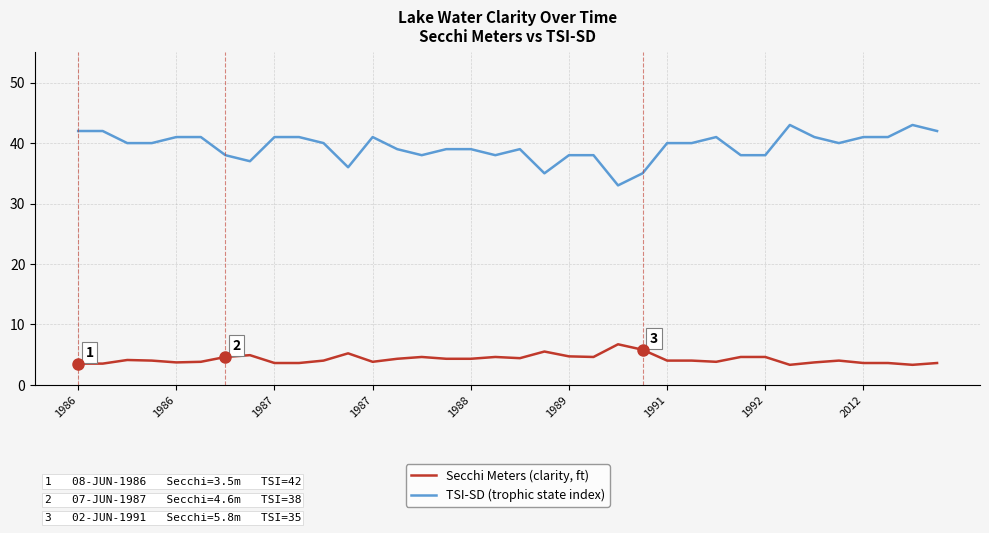

What is the difference between the maximum and minimum values in the TSI-SD (trophic state index) series?

10.0